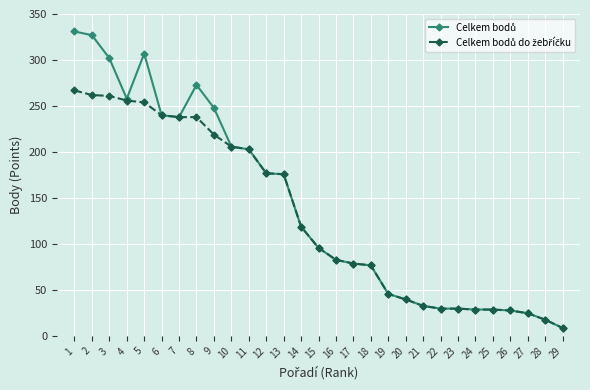

Which label corresponds to the smallest value in the chart?

29